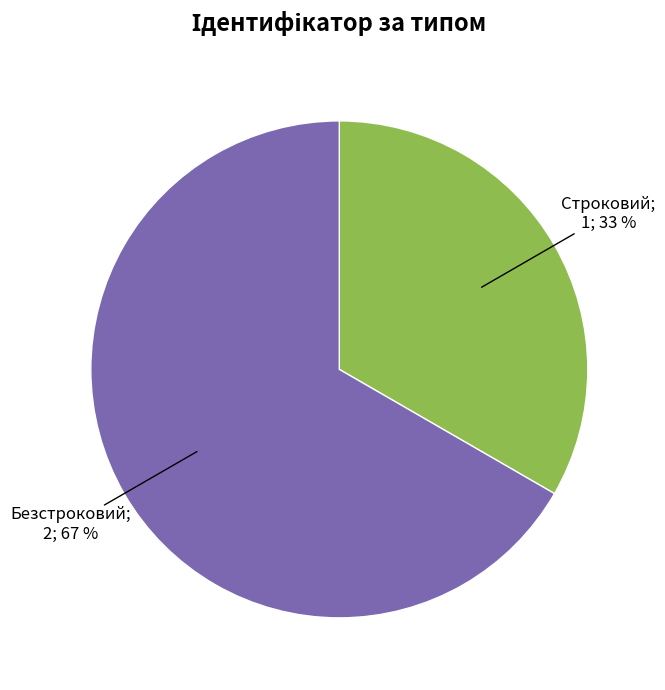

Is there a majority slice in this chart?

Yes